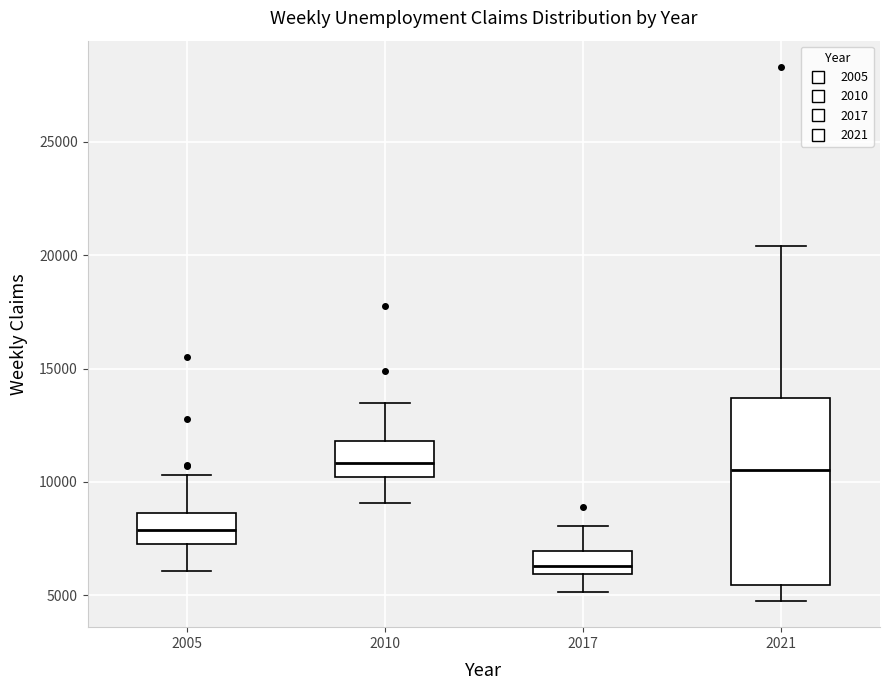

Reading left to right, transcribe this box plot: for each box, give where its median line is, the range the box spans, and where its two whiskers end, as read against the y-axis. The values are not printed on the chart, so give them approximately, as read against the axis.

2005: median 8000, box 7500 to 8500, whiskers 6000 to 10500
2010: median 11000, box 10000 to 12000, whiskers 9000 to 13500
2017: median 6500, box 6000 to 7000, whiskers 5000 to 8000
2021: median 10500, box 5500 to 13500, whiskers 5000 to 20500